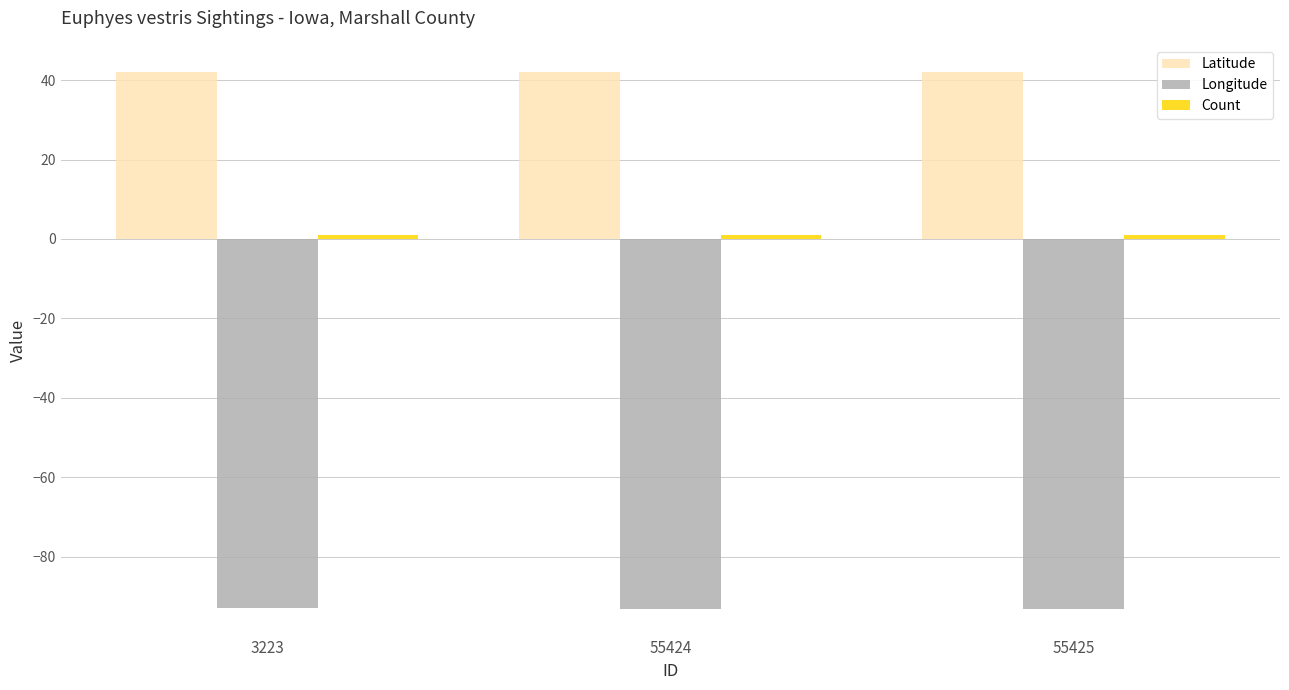

How many values in the Longitude series exceed -93?

1